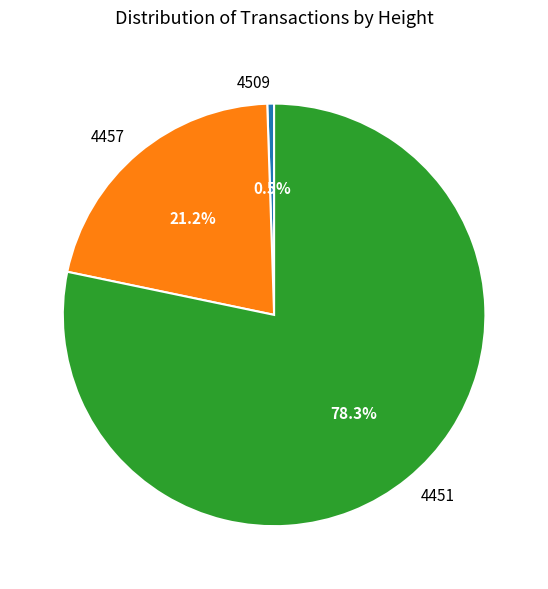

Rank the categories by value from lowest to highest.

4509, 4457, 4451